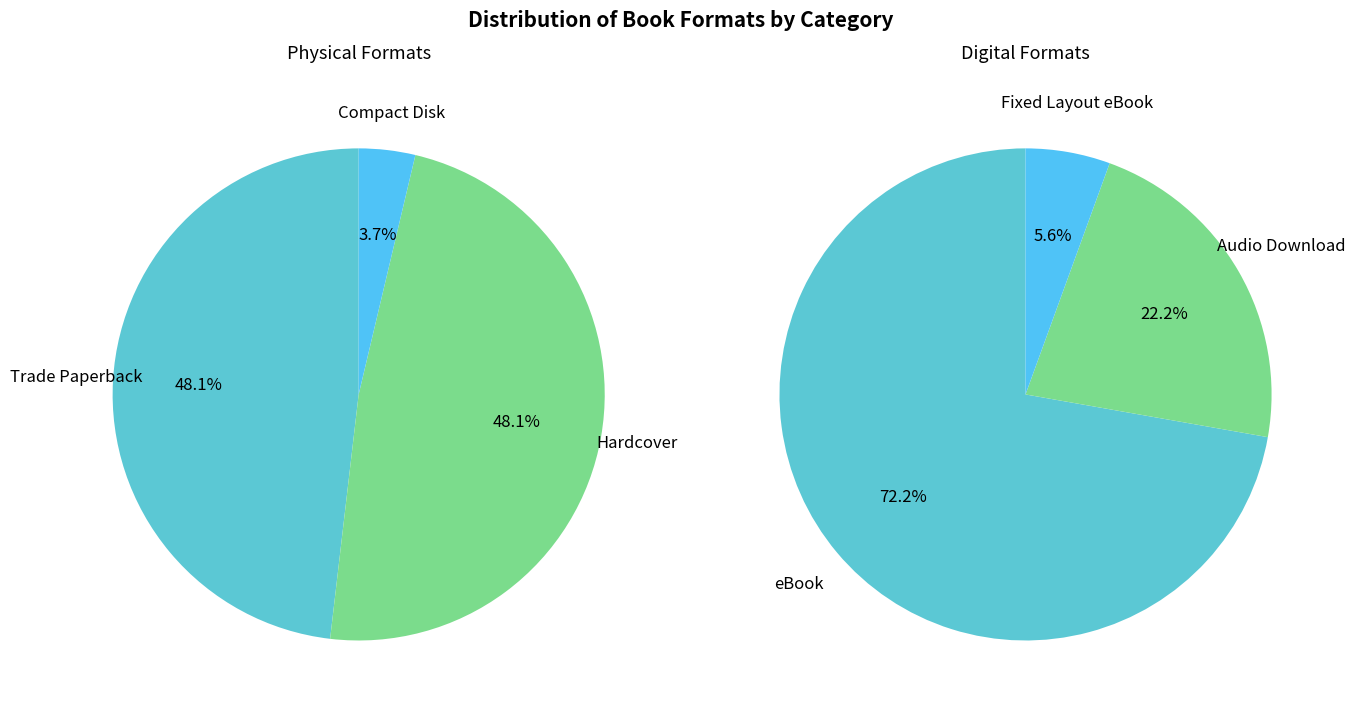

What is the change in value from Audio Download to Fixed Layout eBook?

-3